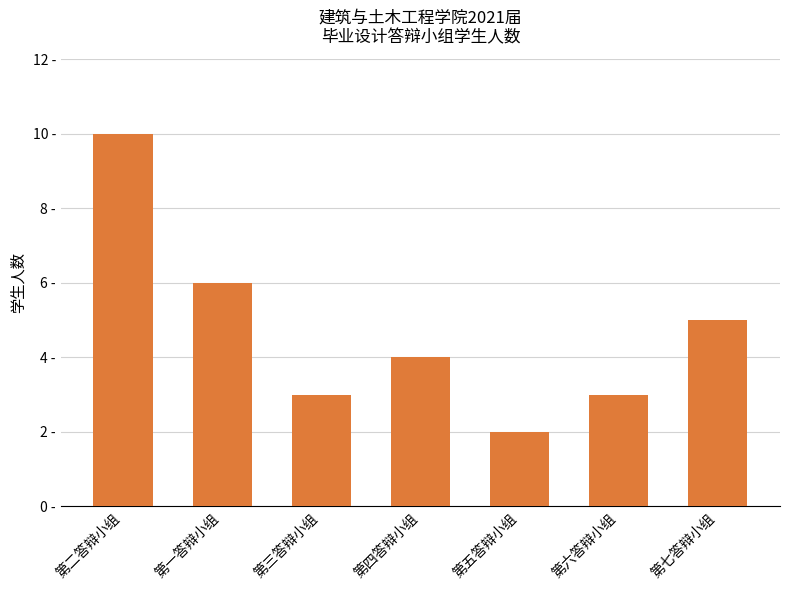

List the labels in order of value, smallest first.

第五答辩小组, 第三答辩小组, 第六答辩小组, 第四答辩小组, 第七答辩小组, 第一答辩小组, 第二答辩小组